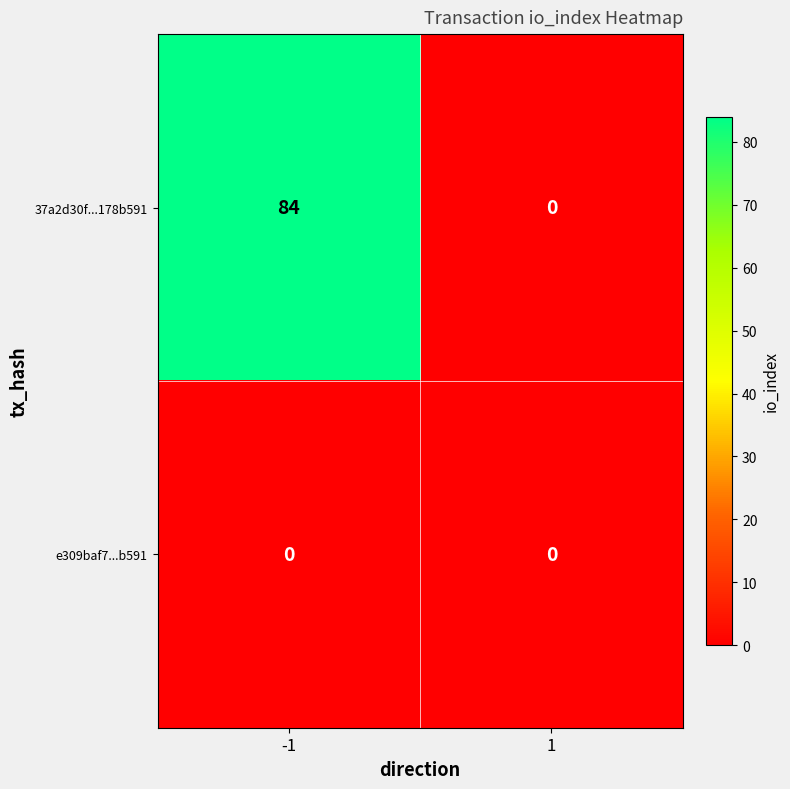

The 37a2d30f...178b591 series shows 0 at 1. True or false?

True